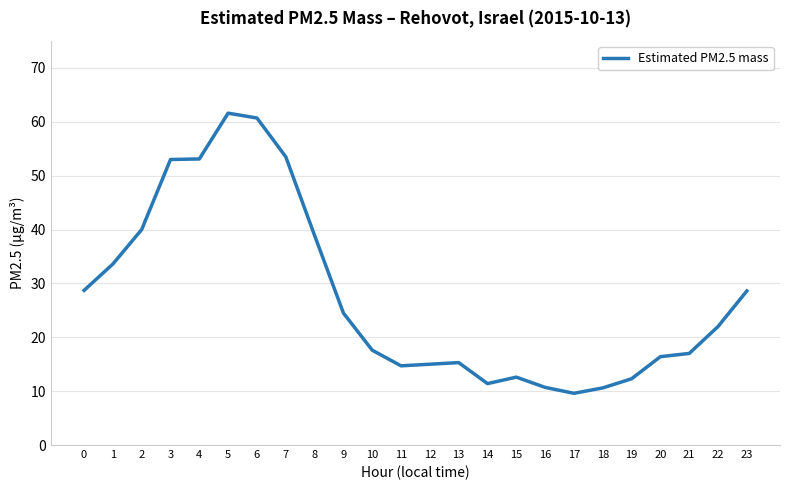

What is the difference between the values at 12 and 17?

5.4